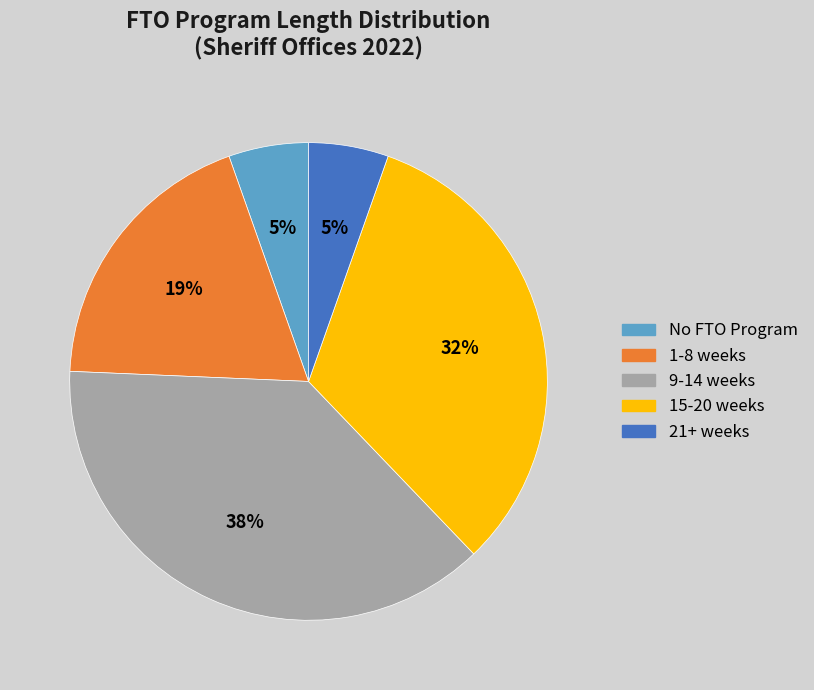

Is there any slice that represents more than half of the pie?

No